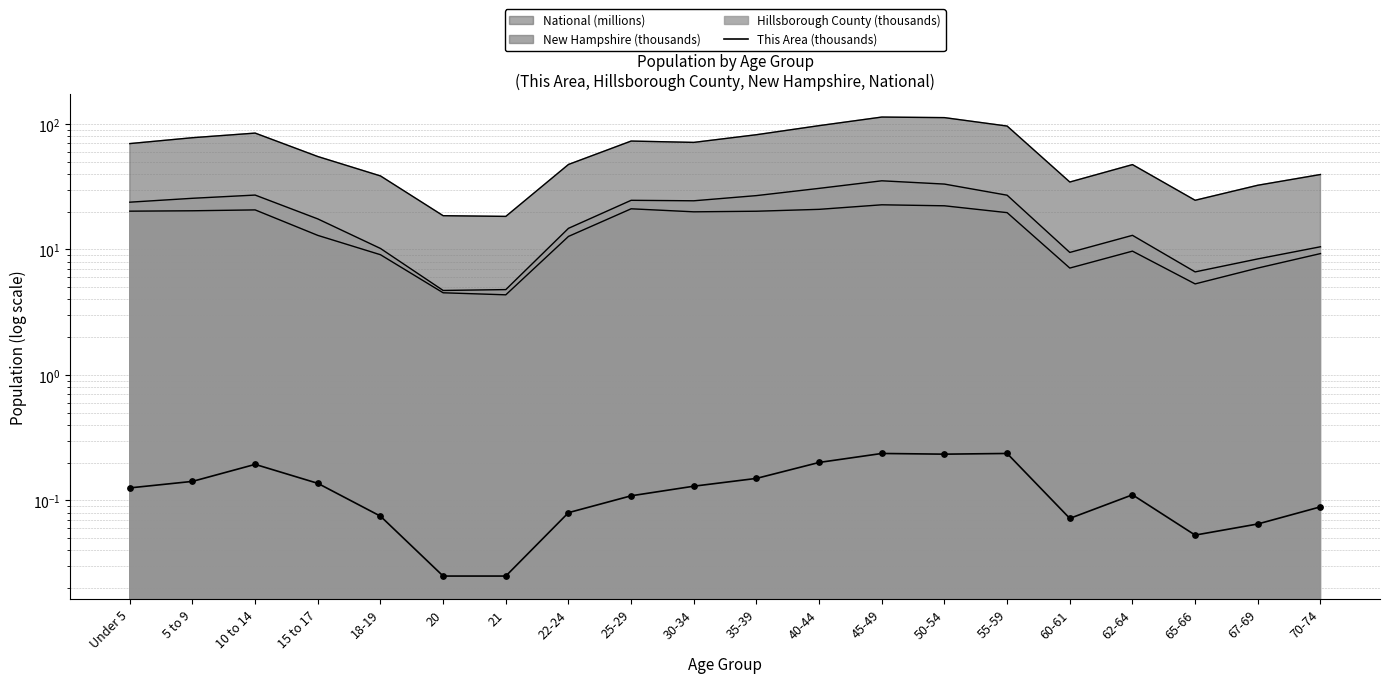

Between 22-24 and 55-59, which is larger?

55-59